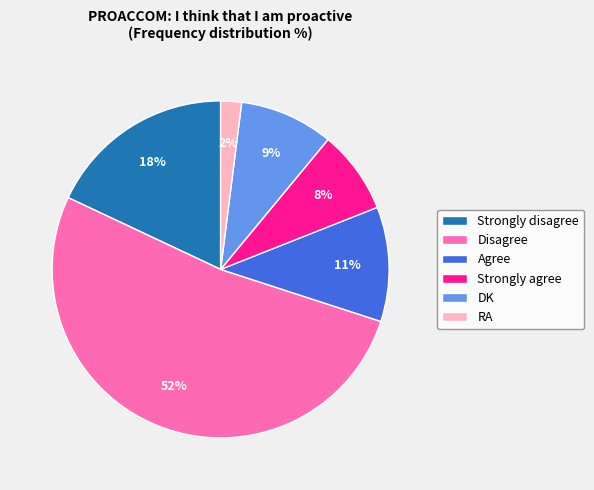

Which category has the smallest portion of the pie?

RA